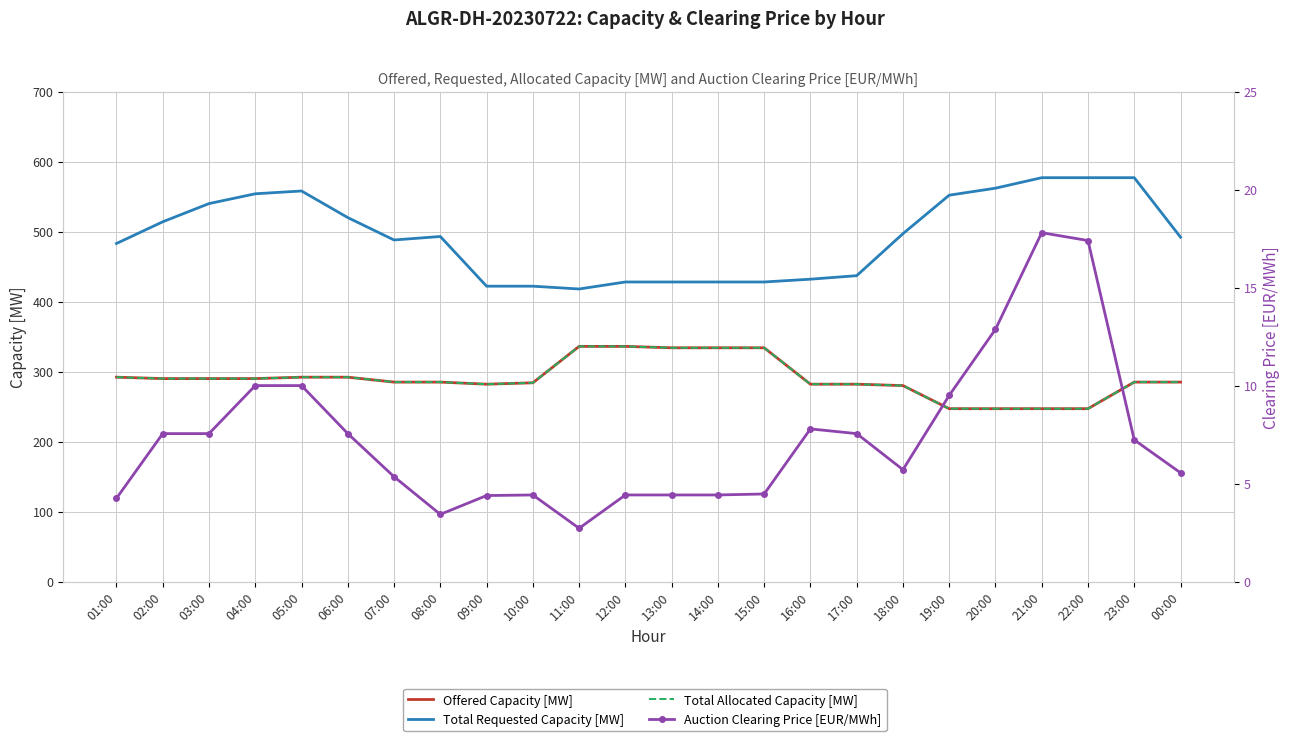

What are all the series names shown in the legend?

Offered Capacity [MW], Total Requested Capacity [MW], Total Allocated Capacity [MW], Auction Clearing Price [EUR/MWh]